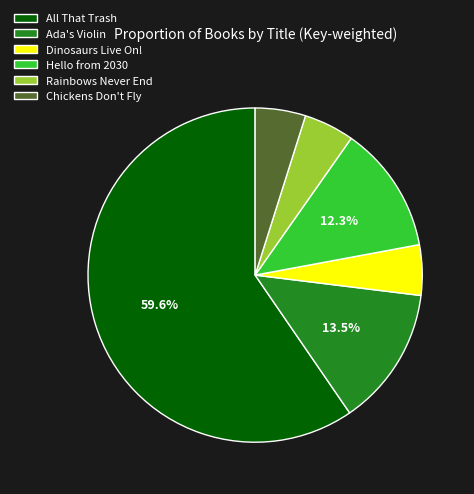

The Rainbows Never End slice represents 5% of the pie. True or false?

True